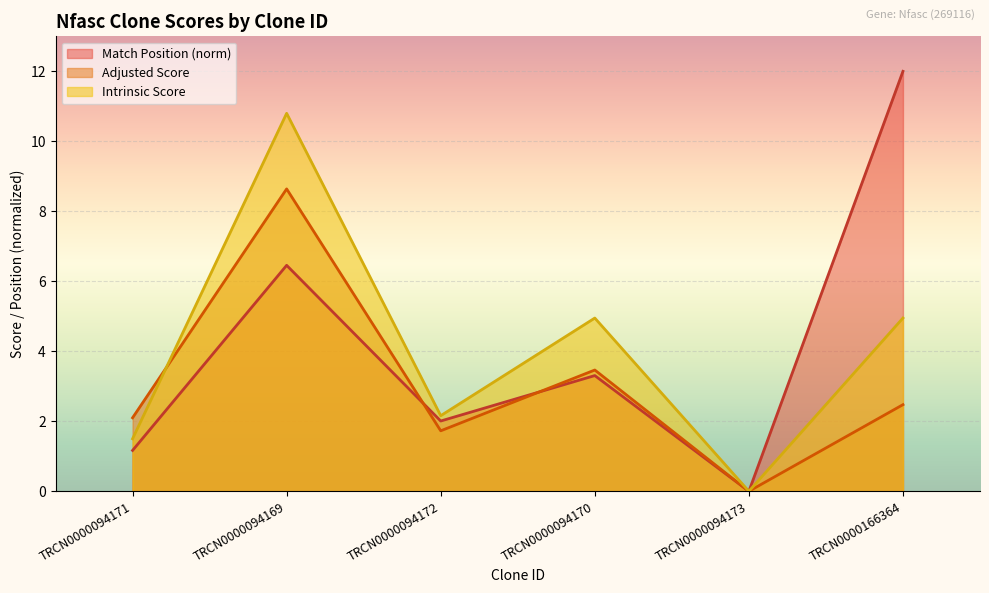

How many data points does each series have?

6